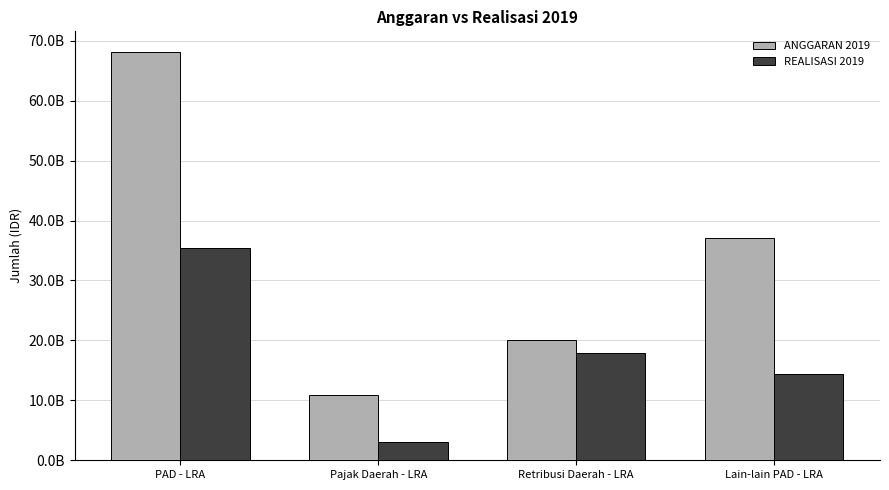

Rank the series at PAD - LRA from lowest to highest value.

REALISASI 2019, ANGGARAN 2019